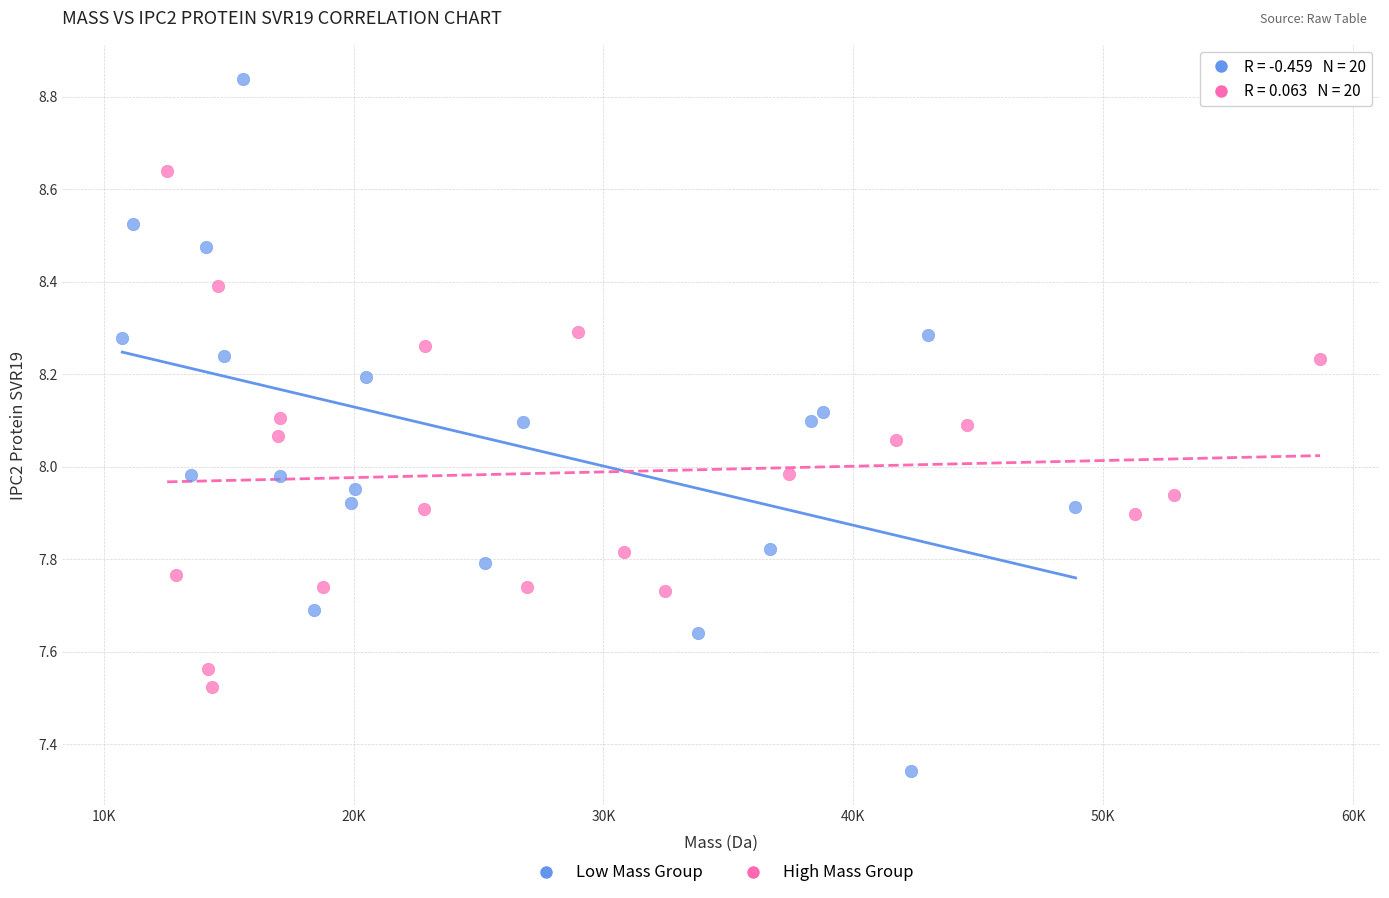

Which series has the largest Y range (max minus min)?

Low Mass Group